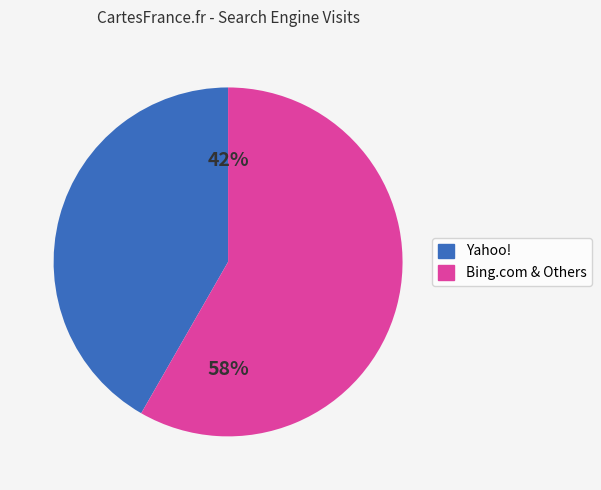

To the nearest percent, what is the average slice percentage?

50%